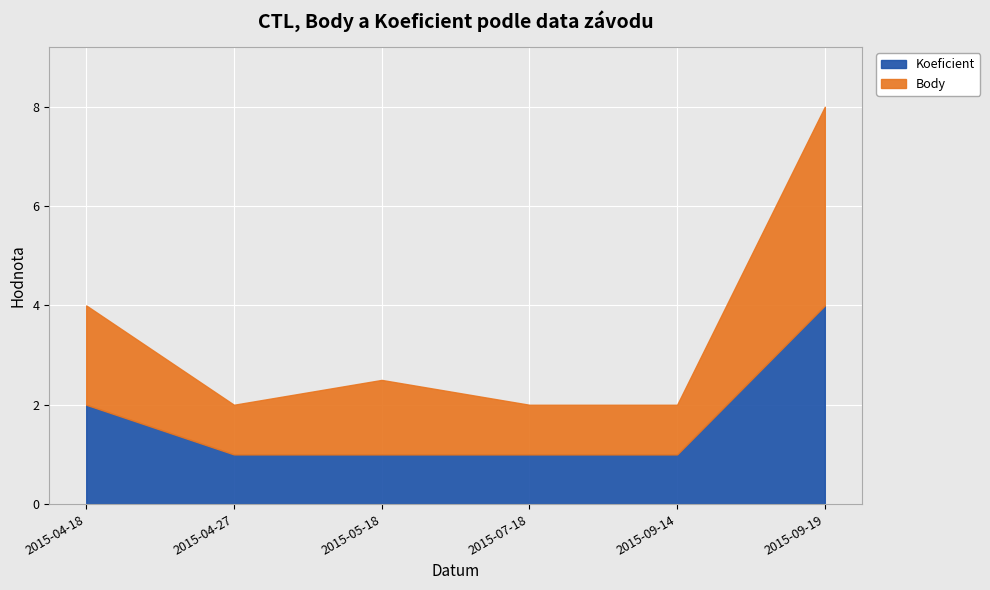

At which label does Koeficient reach its minimum?

2015-04-27